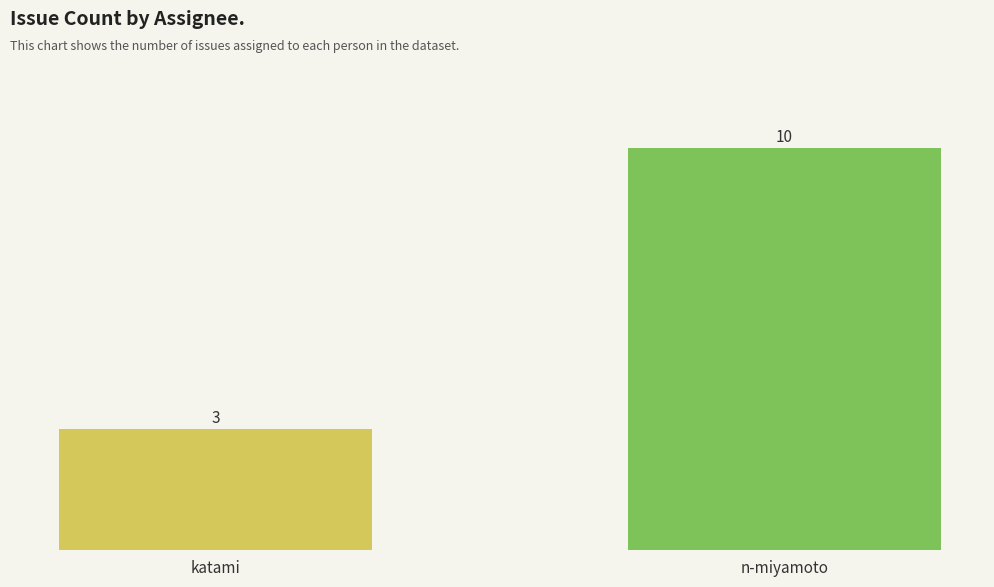

Which category has the lowest value across all series?

katami